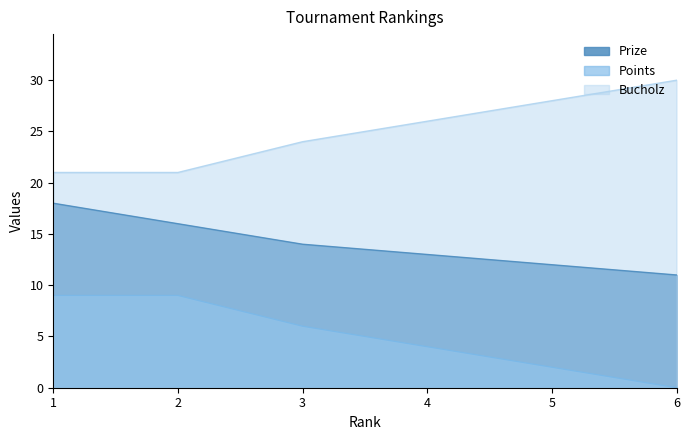

Reading right to left, extract all data points from this chart.

Prize: 6=11	5=12	4=13	3=14	2=16	1=18
Points: 6=0	5=2	4=4	3=6	2=9	1=9
Bucholz: 6=30	5=28	4=26	3=24	2=21	1=21